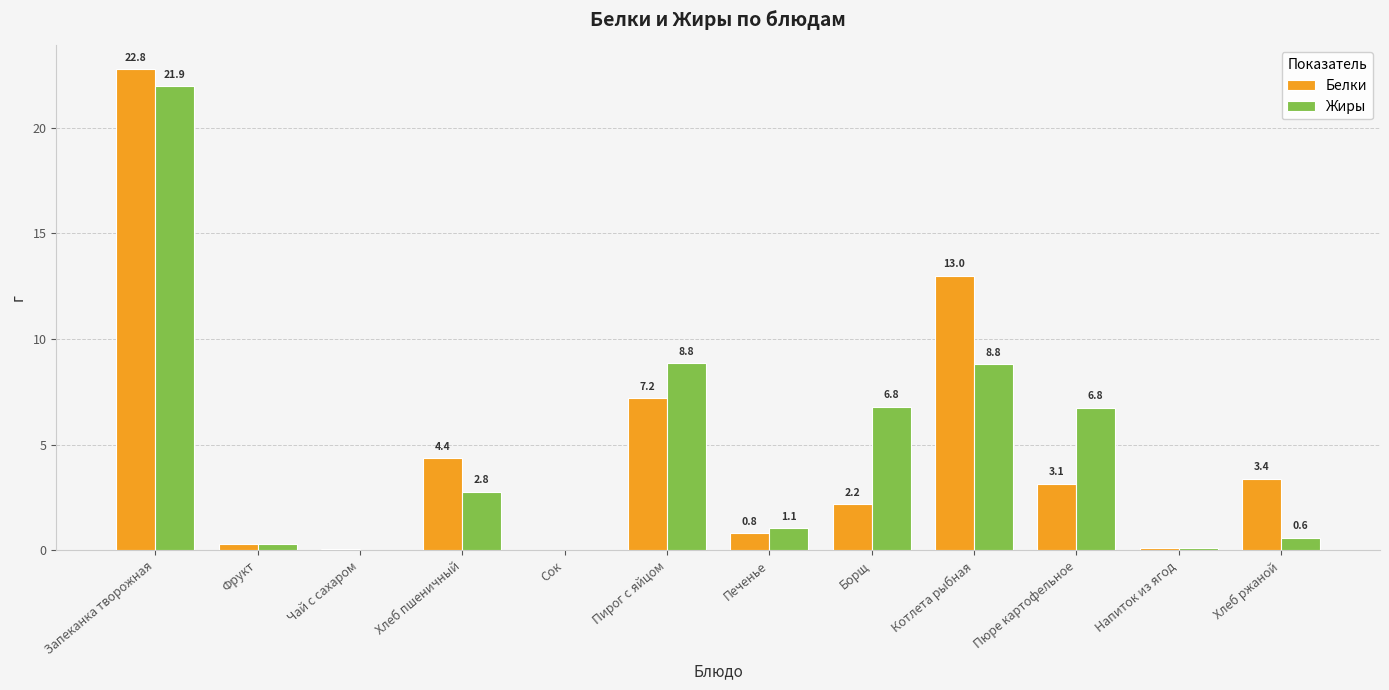

Where does the Белки series first go above 3?

Запеканка творожная